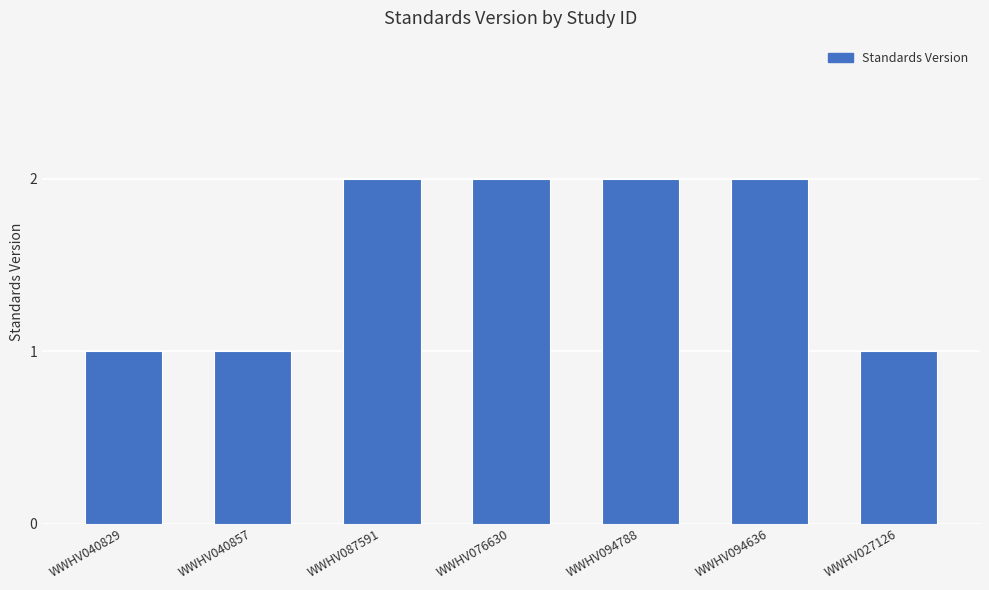

What is the sum of the values at WWHV040857 and WWHV076630?

3